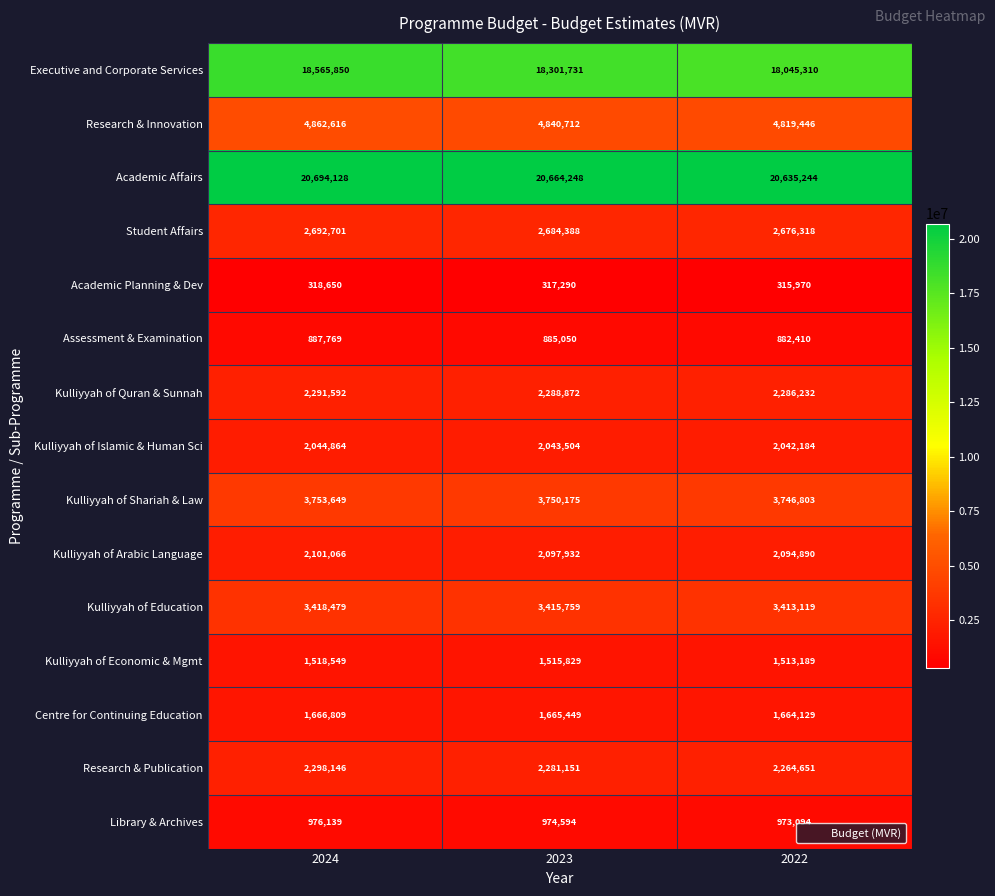

Where does the Kulliyyah of Islamic & Human Sci series first go above 2043504?

2024